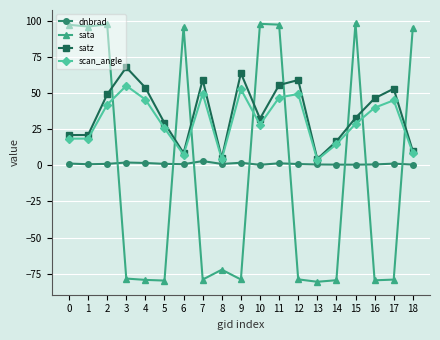

Which series has the largest range (max minus min)?

sata